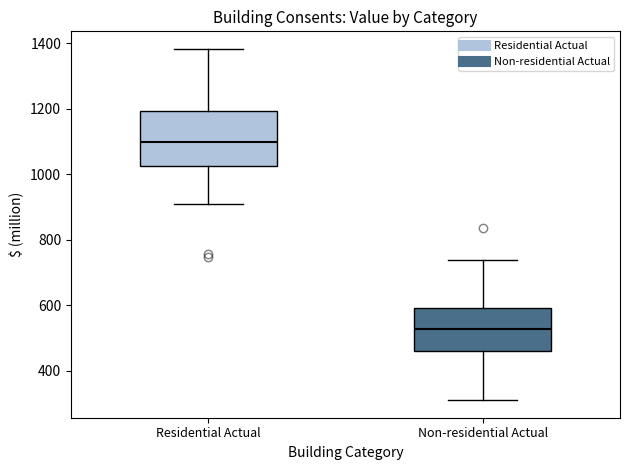

Reading left to right, transcribe this box plot: for each box, give where its median line is, the range the box spans, and where its two whiskers end, as read against the y-axis. The values are not printed on the chart, so give them approximately, as read against the axis.

Residential Actual: median 1100, box 1020 to 1200, whiskers 900 to 1380
Non-residential Actual: median 520, box 460 to 600, whiskers 320 to 740